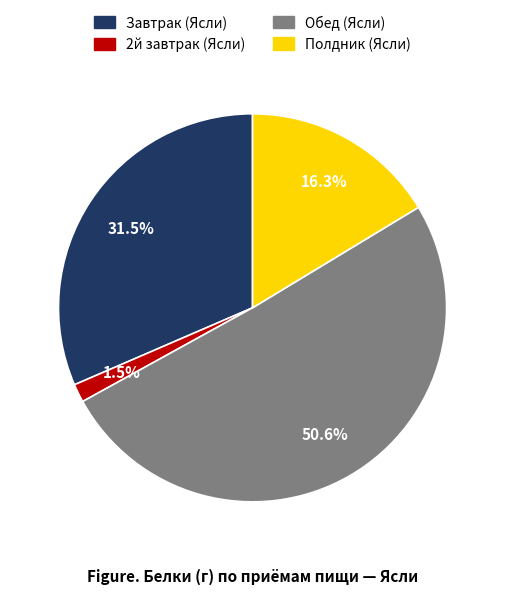

Does Полдник (Ясли) represent more than half of the total?

No